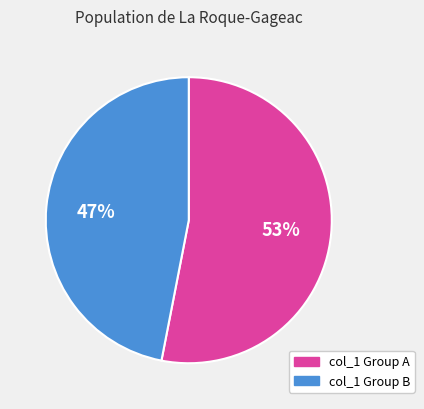

How many segments does this pie chart have?

2